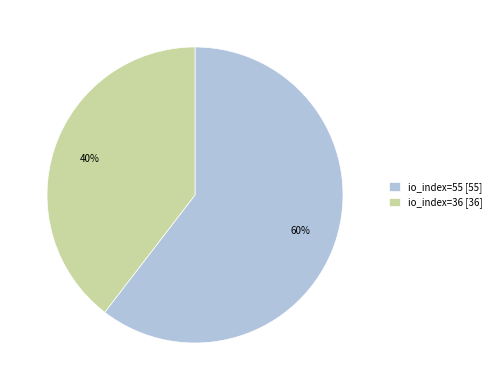

To the nearest percent, what is the average slice percentage?

50%